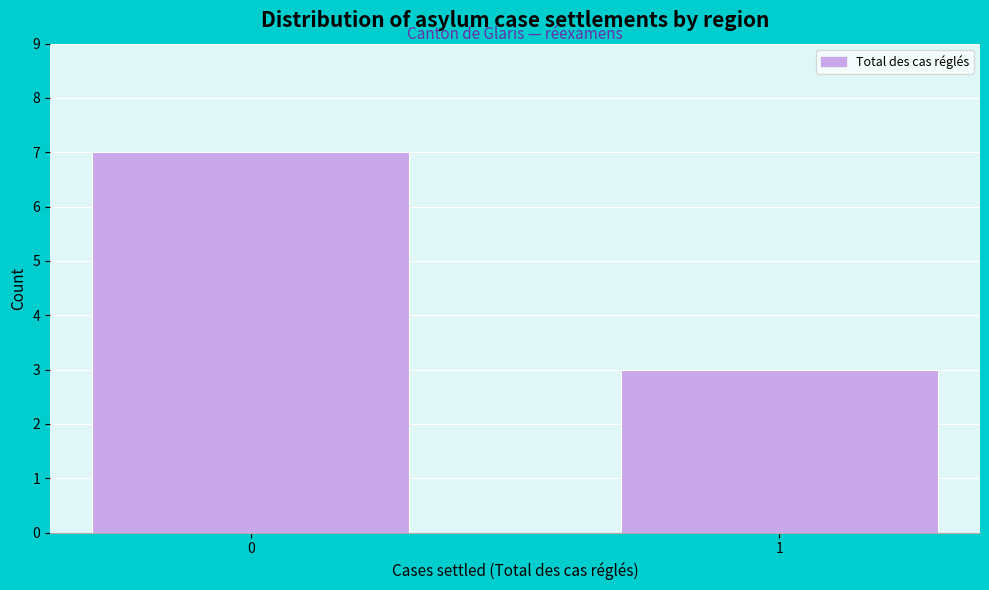

Reading left to right, what are all the values shown in this chart?

0=7	1=3